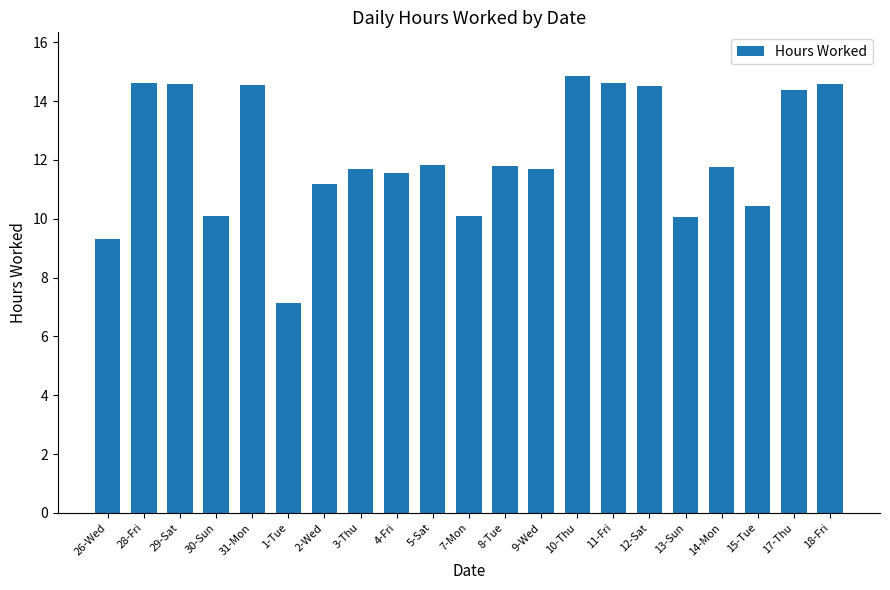

What value does the data have at 31-Mon?

14.5